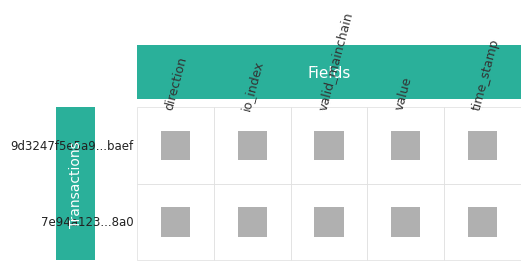

How many data points does each series have?

5